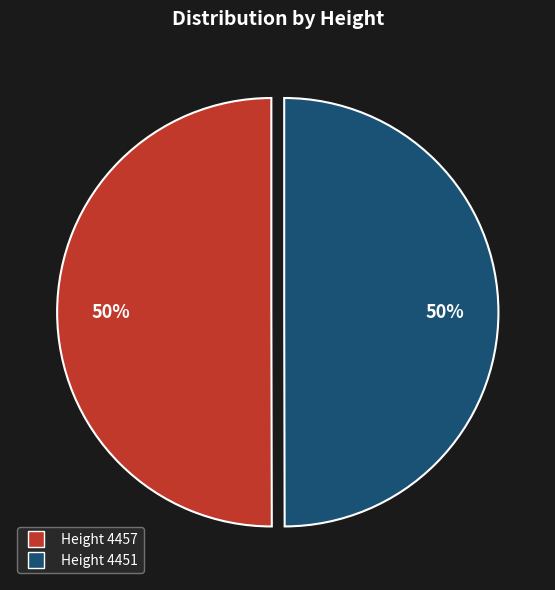

What is the ratio of the value at Height 4457 to the value at Height 4451?

1.0